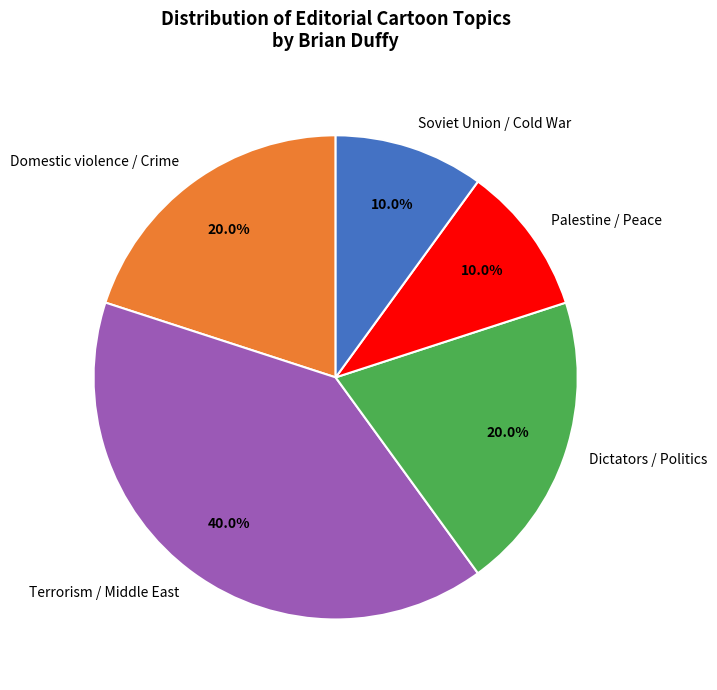

What is the ratio of the value at Terrorism / Middle East to the value at Soviet Union / Cold War?

4.0